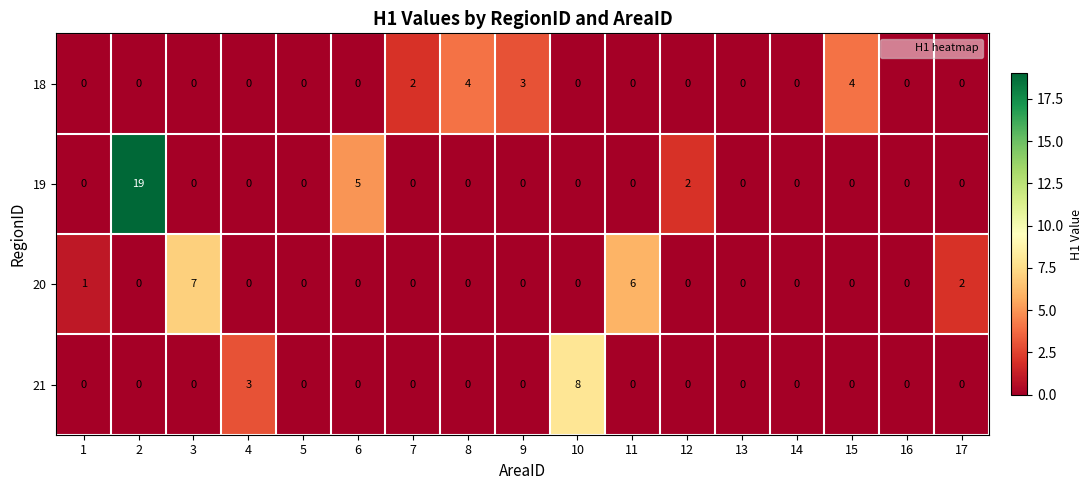

True or false: 21 has a value of 0 at 1.

True